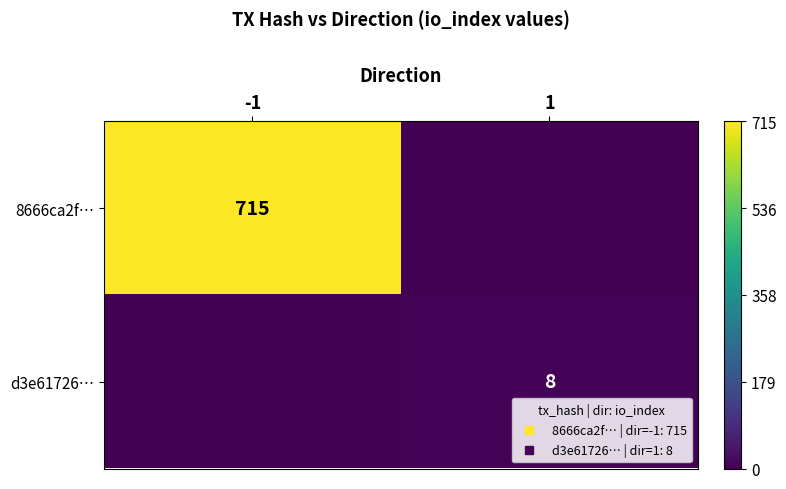

What is the maximum value for d3e61726…?

8